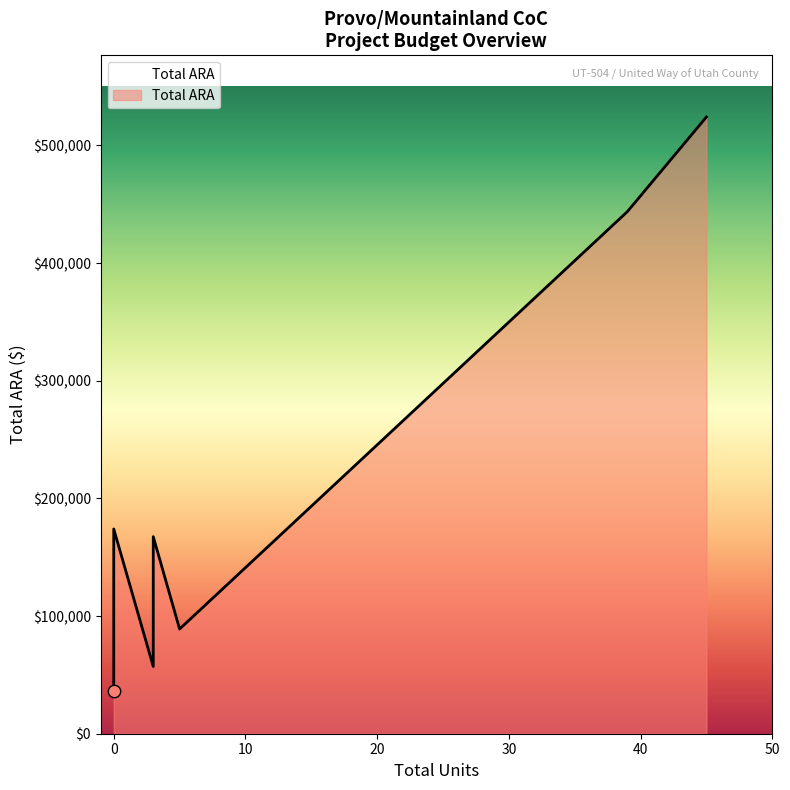

Approximately how many times larger is the value at 39 compared to 5?

5.0